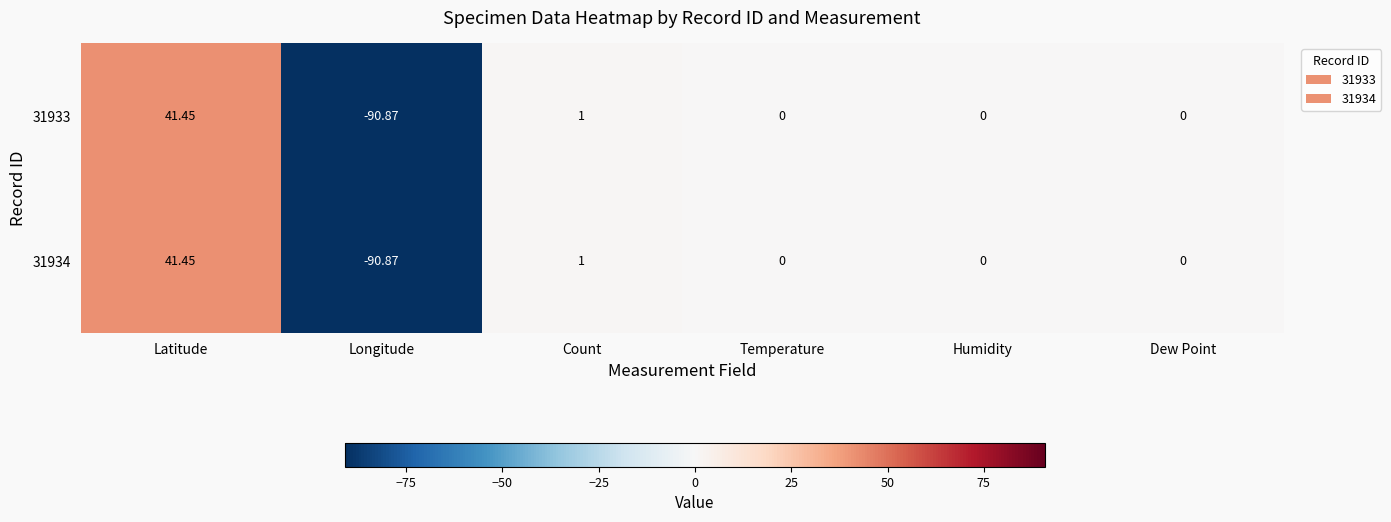

At which category is the sum across all series the highest?

Latitude